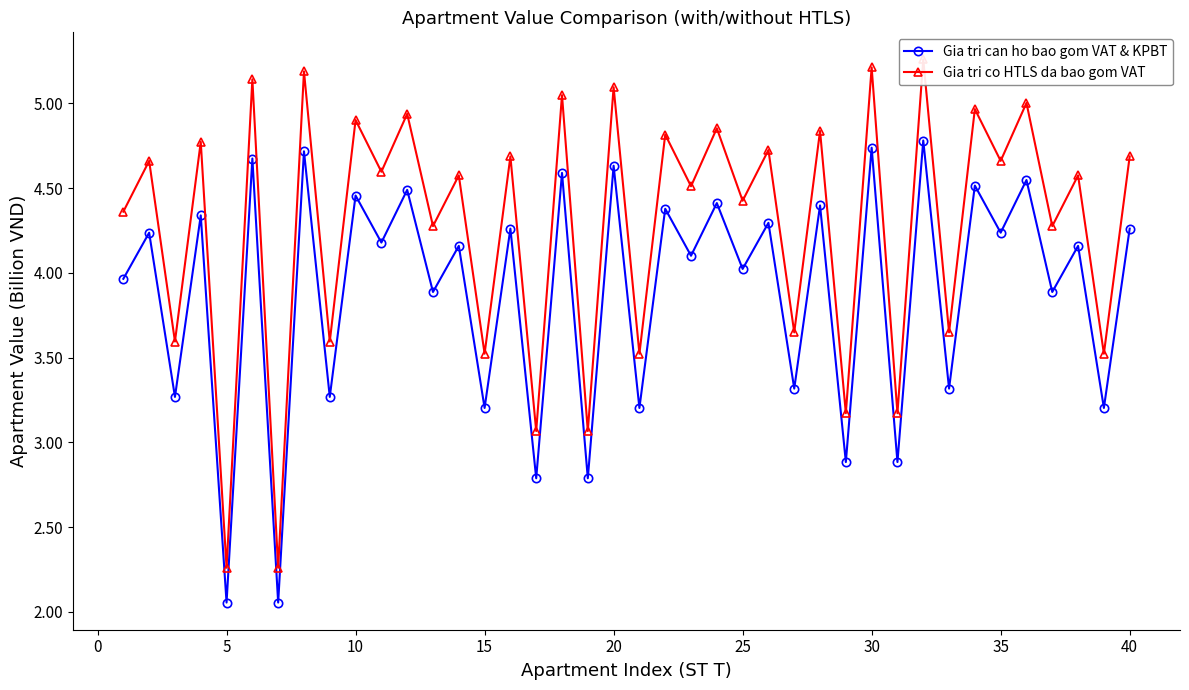

What is the difference between the second highest and second lowest values in the Gia tri co HTLS da bao gom VAT series?

3.0